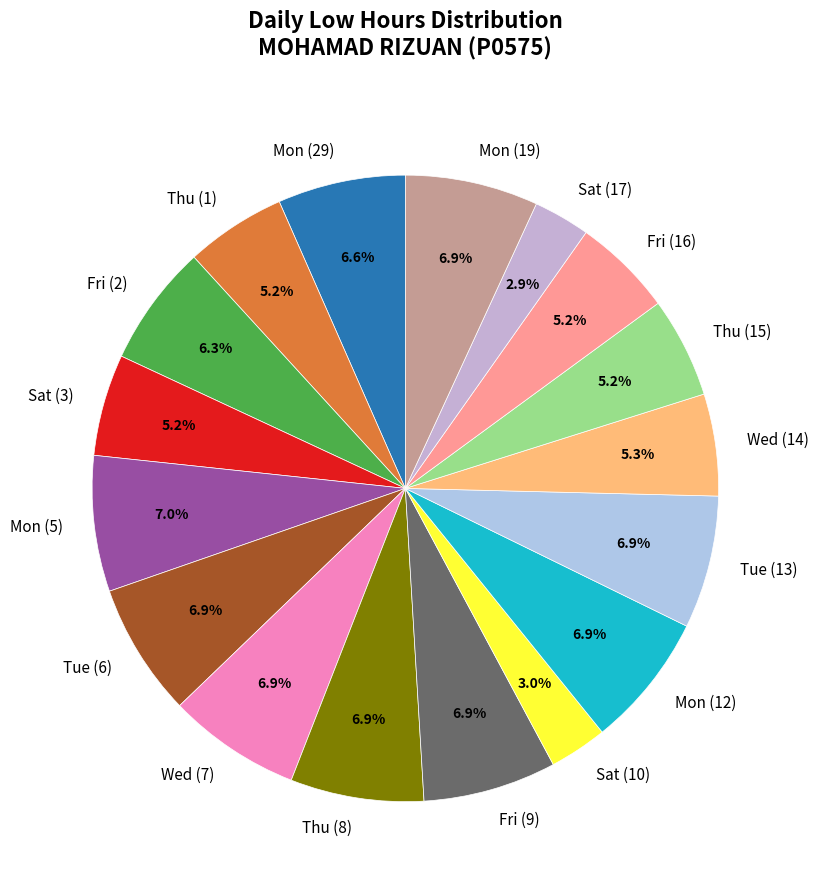

Count the number of slices in the pie.

17